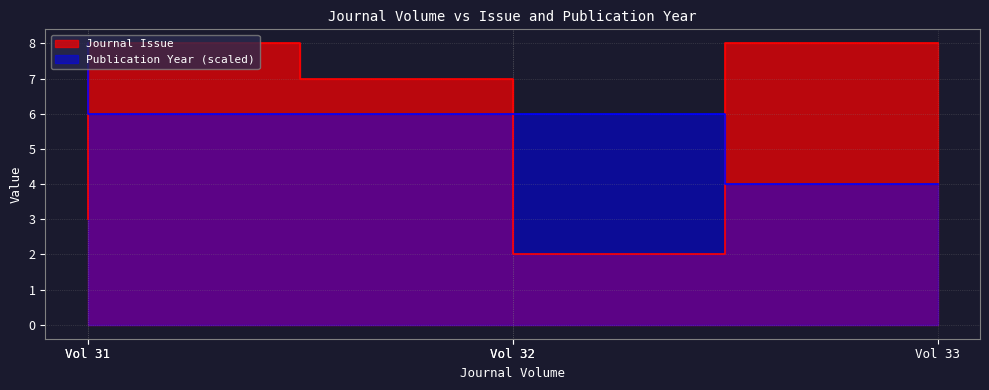

What is the minimum value for Publication Year?

4